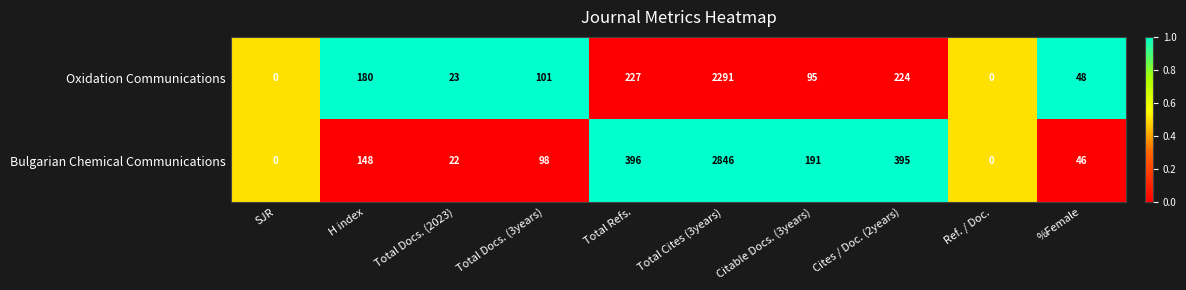

At which category is the sum across all series the highest?

Total Cites (3years)